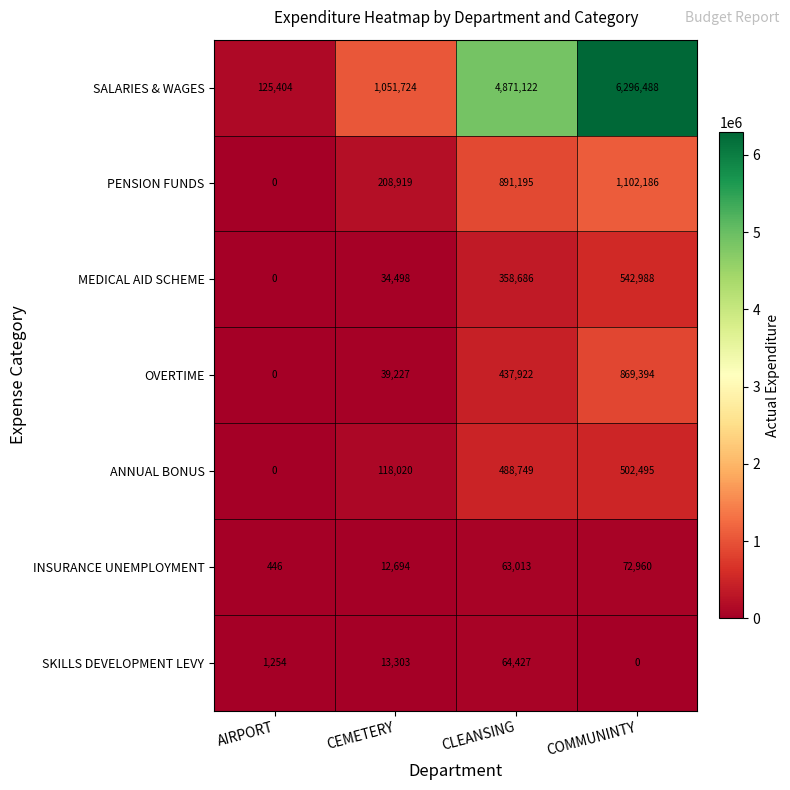

At which category is the sum across all series the highest?

COMMUNINTY